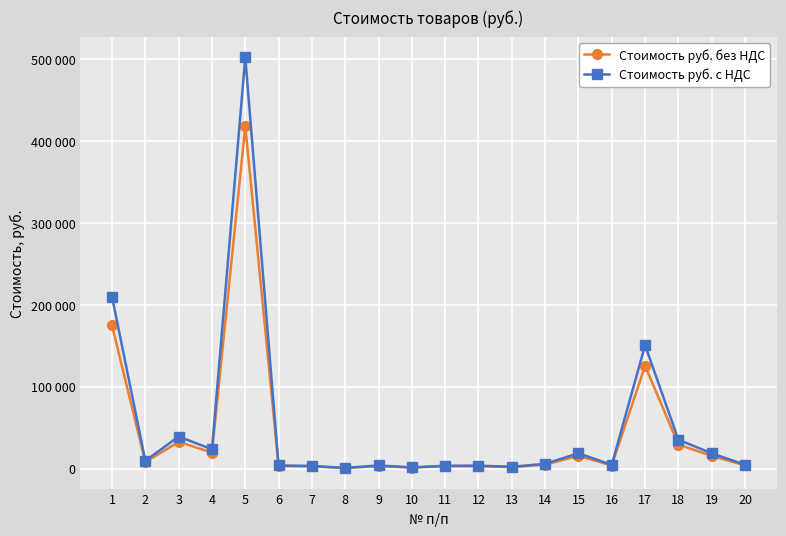

Does the chart have visible grid lines?

Yes